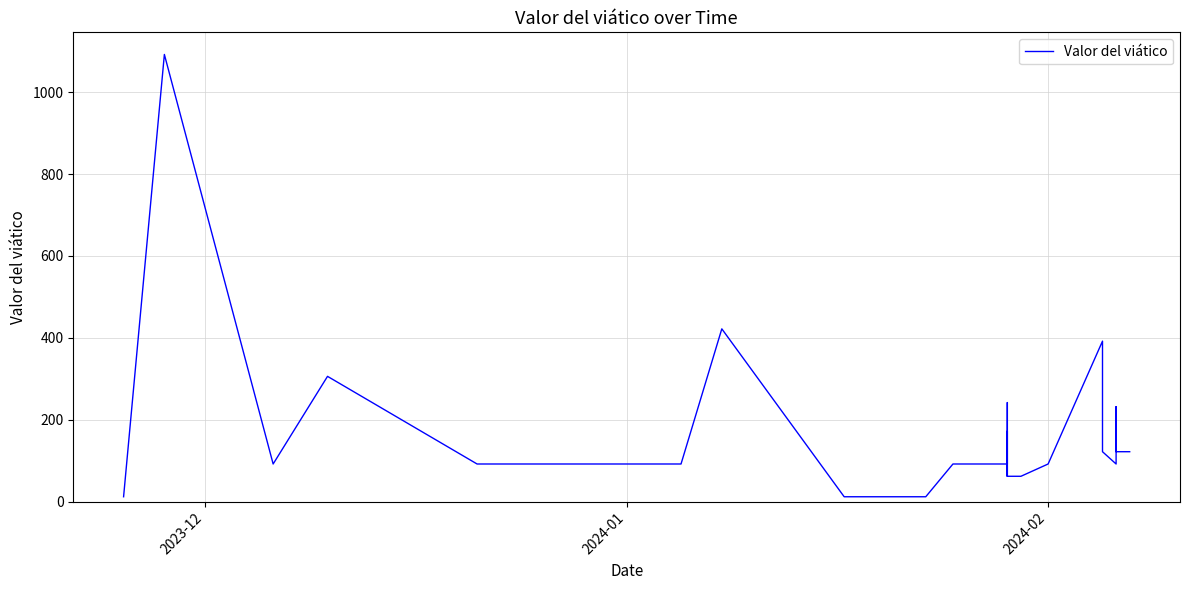

How many data points are less than 92?

8